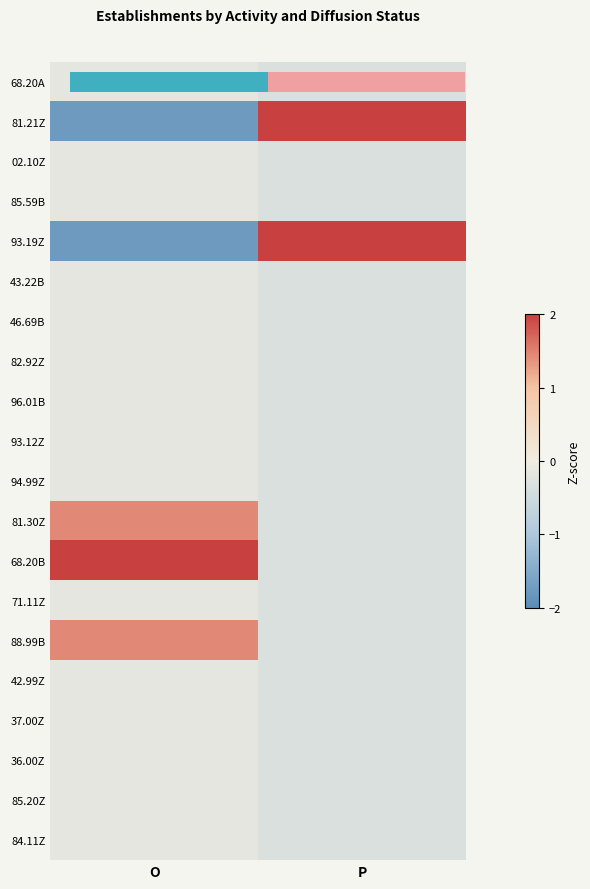

Which label corresponds to the smallest value in the chart?

O